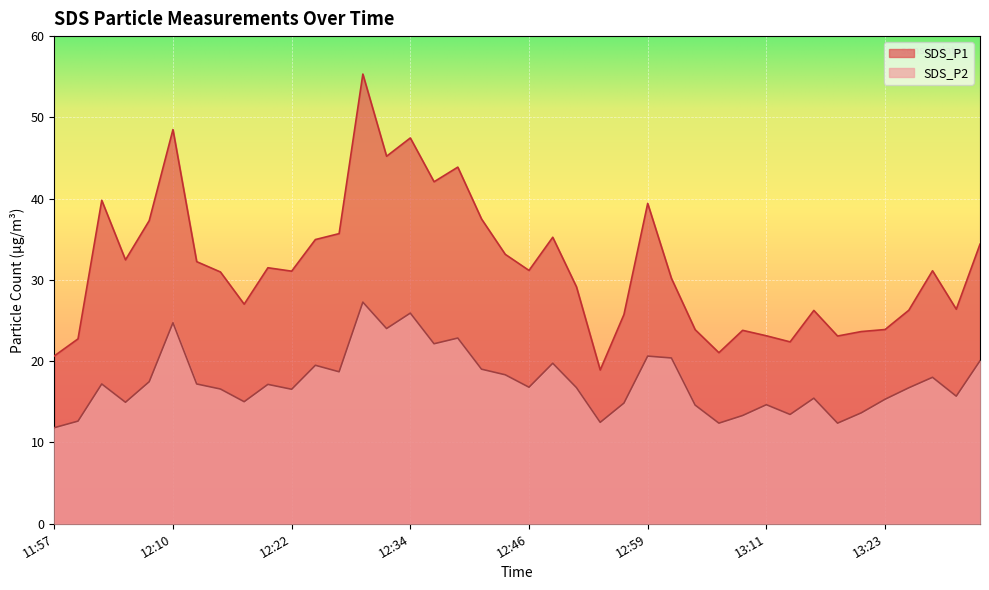

How many lines are shown in the chart?

2